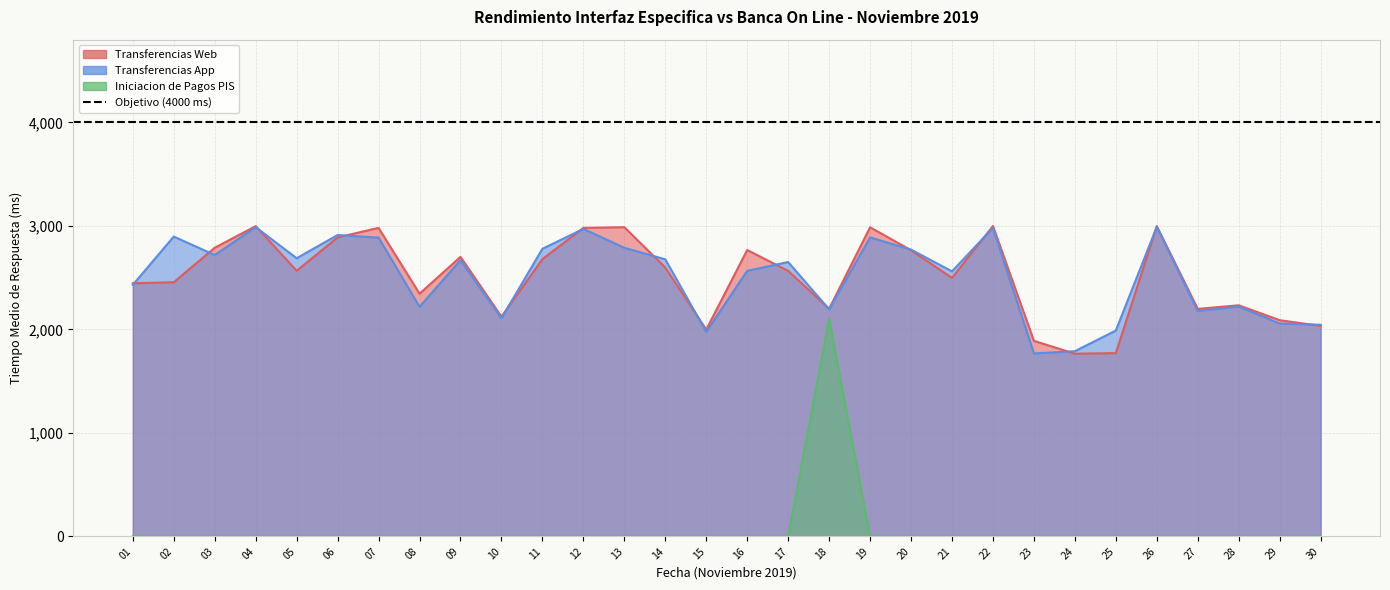

Between 19 and 28, which series saw the biggest shift?

Transferencias Web